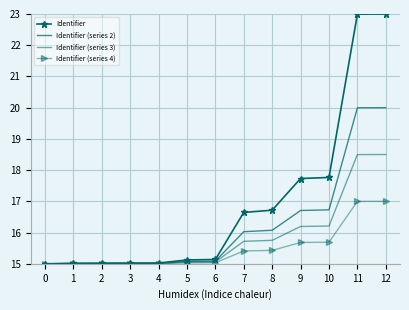

Is it true that Identifier (series 2) equals 4.9 at 1?

False